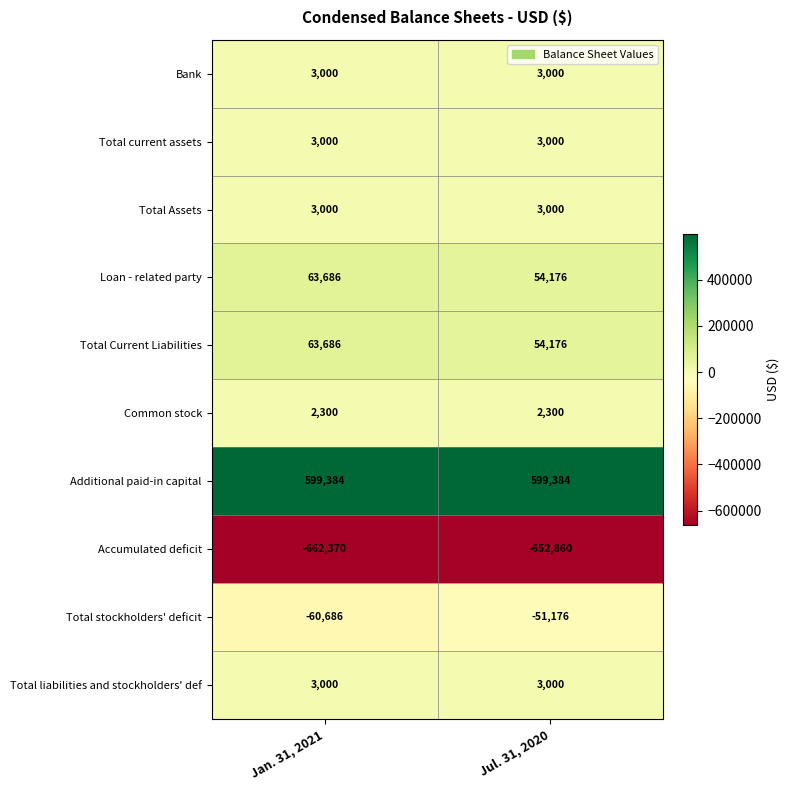

Which series has the largest total across all categories?

Additional paid-in capital